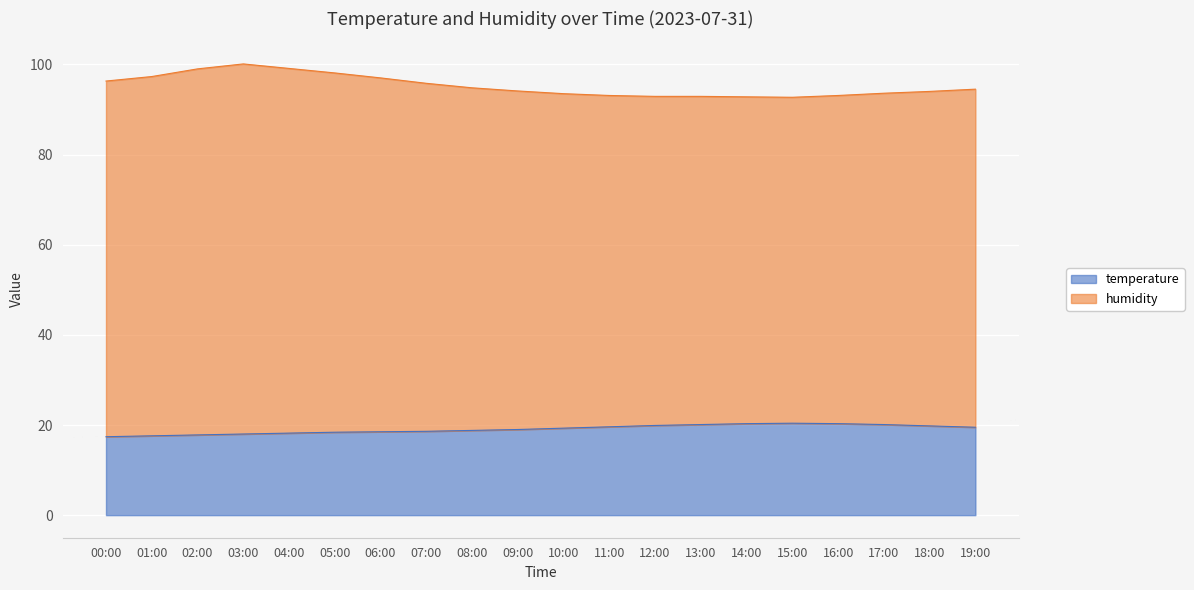

What are all the series names shown in the legend?

temperature, humidity